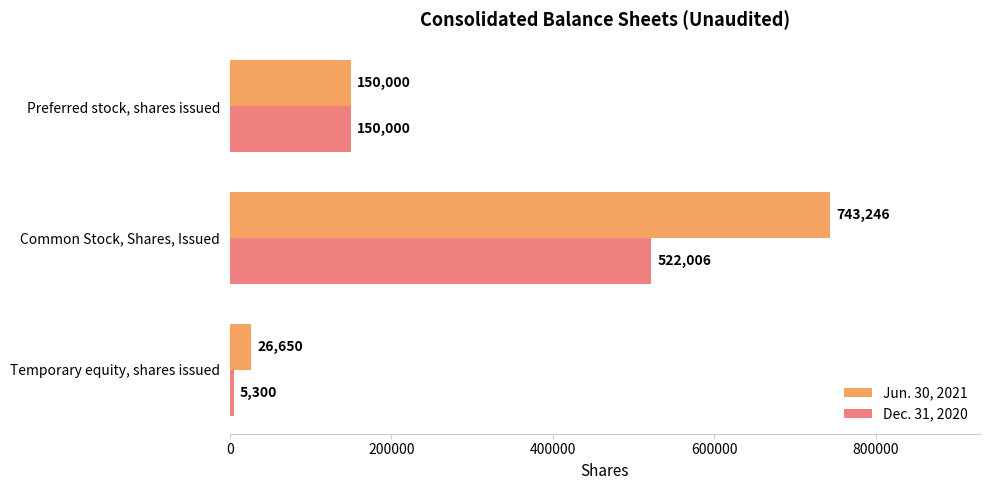

What is the total value across all series at Preferred stock, shares issued?

300000